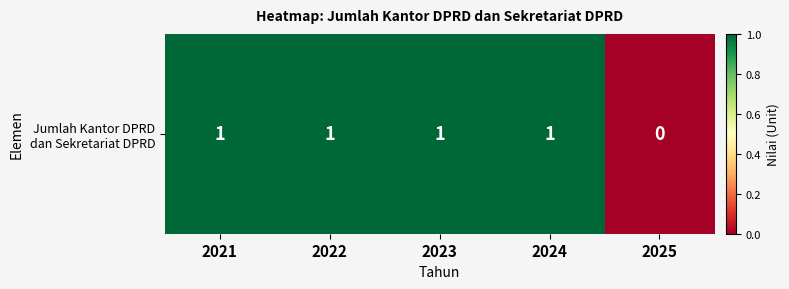

List the labels in order of value, largest first.

2021, 2022, 2023, 2024, 2025